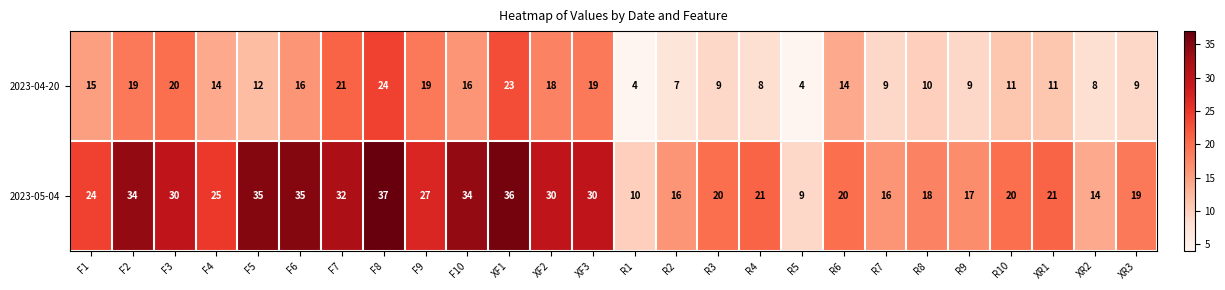

Between R1 and R2, which series saw the biggest shift?

2023-05-04